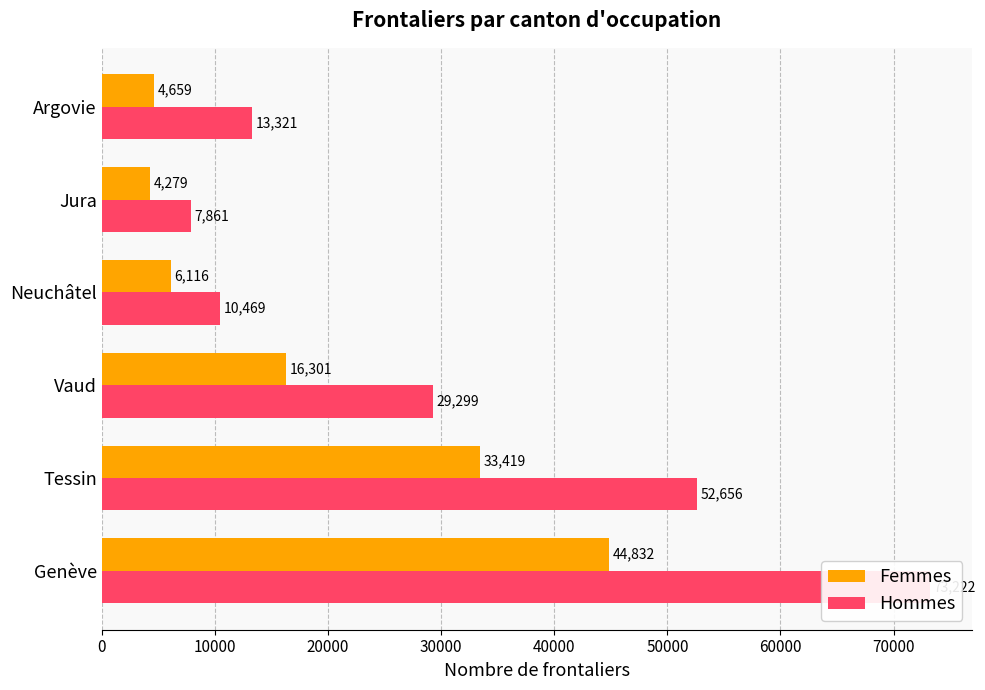

What is the average value of the Femmes series?

18268